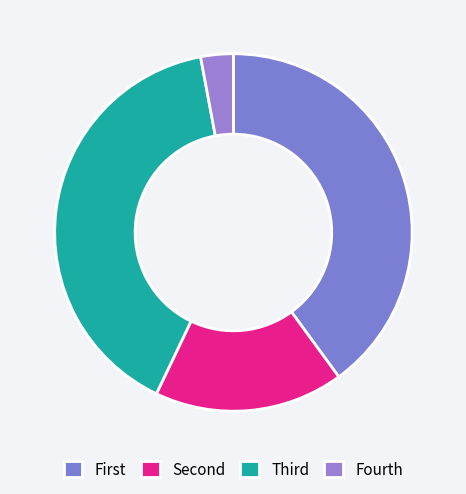

Count the number of slices in the pie.

4